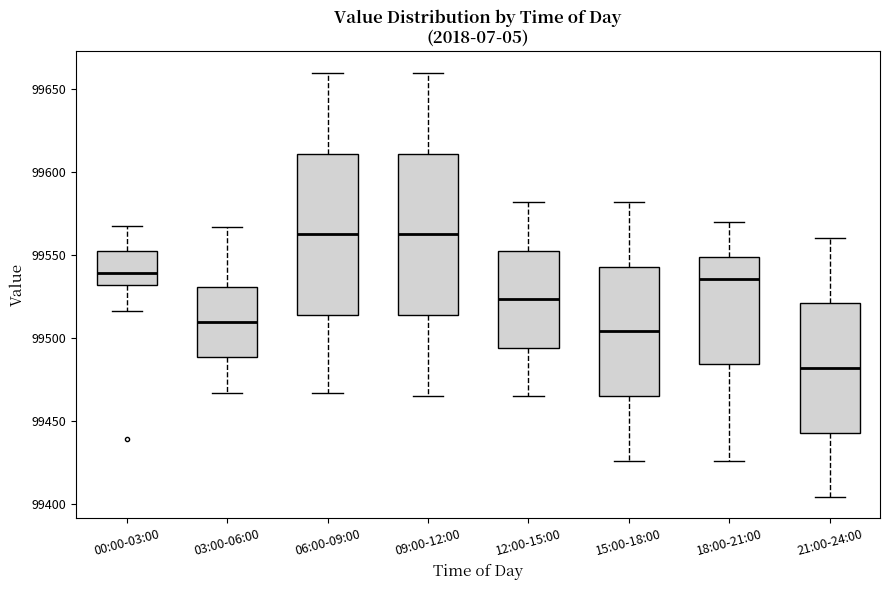

Reading left to right, read every box against the y-axis: the position of its median line, the range the box covers, and the ends of its whiskers. The values are not printed on the chart, so give them approximately, as read against the axis.

00:00-03:00: median 99540, box 99530 to 99550, whiskers 99515 to 99570
03:00-06:00: median 99510, box 99490 to 99530, whiskers 99465 to 99565
06:00-09:00: median 99565, box 99515 to 99610, whiskers 99465 to 99660
09:00-12:00: median 99565, box 99515 to 99610, whiskers 99465 to 99660
12:00-15:00: median 99525, box 99495 to 99555, whiskers 99465 to 99580
15:00-18:00: median 99505, box 99465 to 99545, whiskers 99425 to 99580
18:00-21:00: median 99535, box 99485 to 99550, whiskers 99425 to 99570
21:00-24:00: median 99480, box 99445 to 99520, whiskers 99405 to 99560